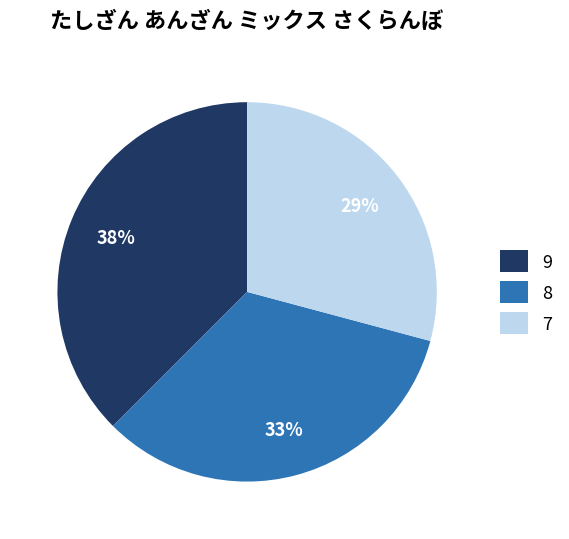

How many slices are in this pie chart?

3